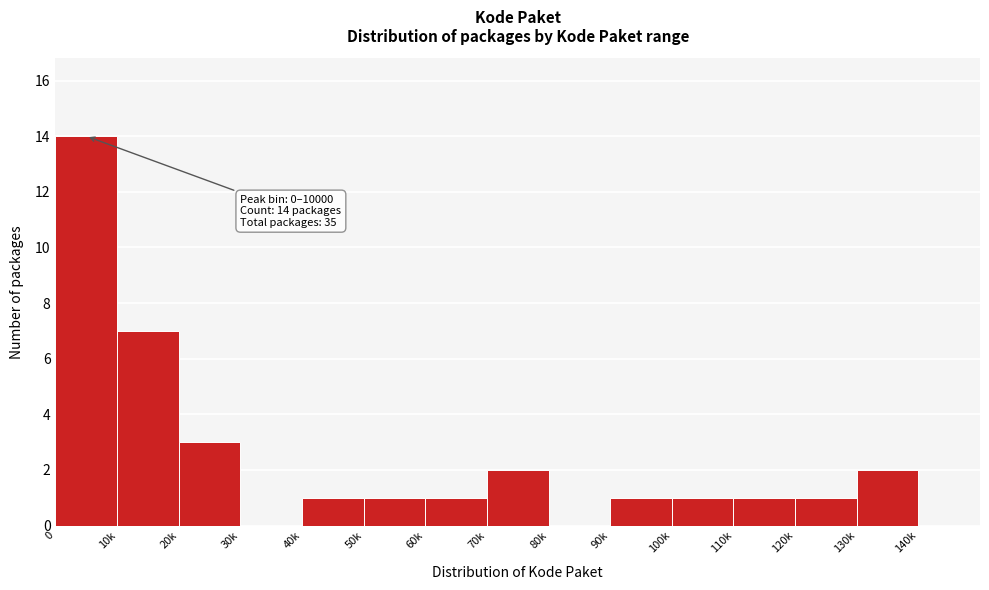

Reading right to left, transcribe all the data shown in this chart.

140k=0	130k=2	120k=1	110k=1	100k=1	90k=1	80k=0	70k=2	60k=1	50k=1	40k=1	30k=0	20k=3	10k=7	0=14